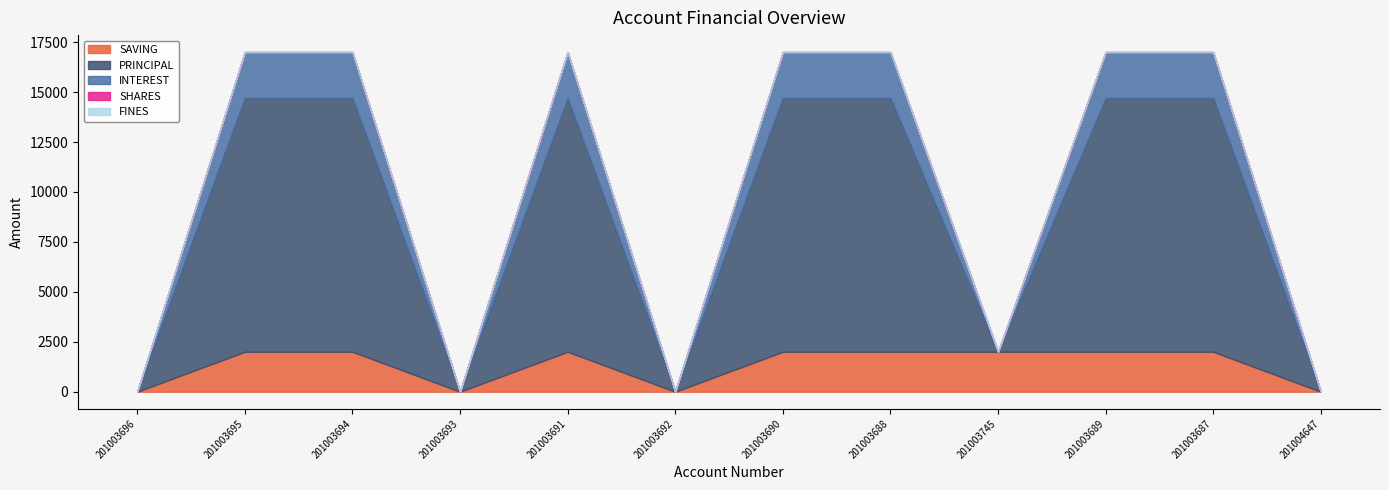

At how many categories does at least one series exceed 2586?

7